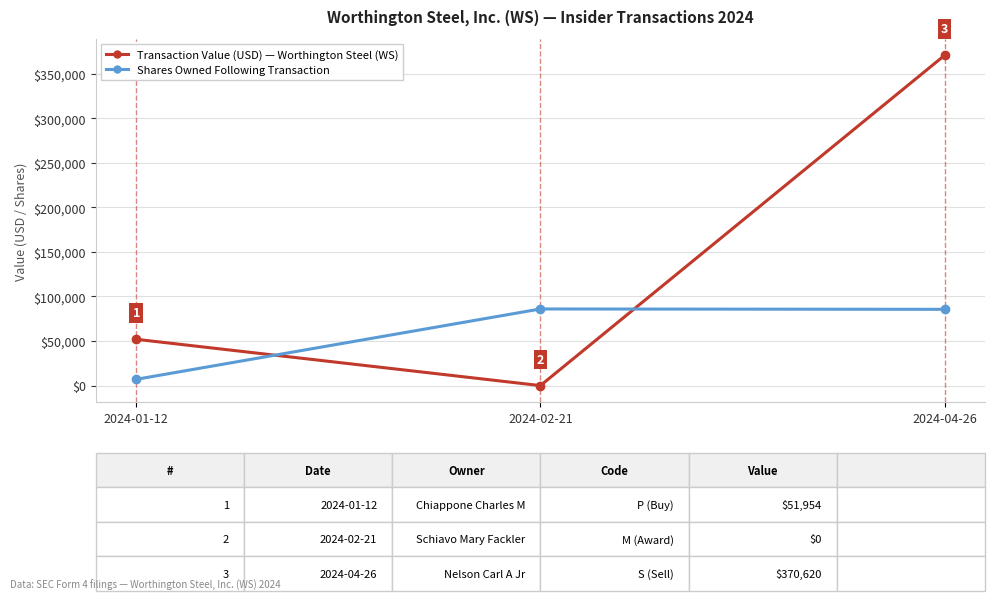

What position from the left is 2024-02-21?

2